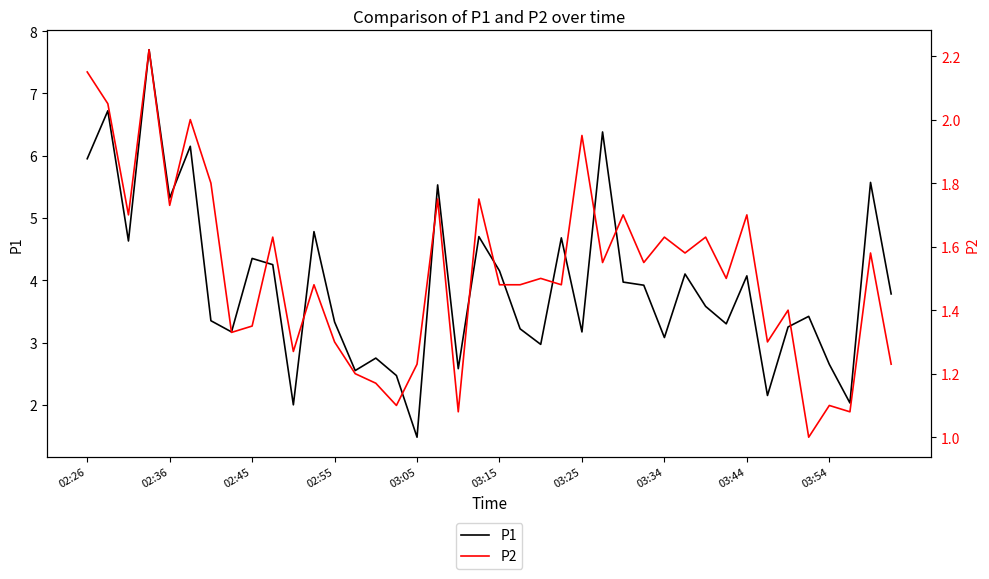

What is the greatest value displayed?

7.7